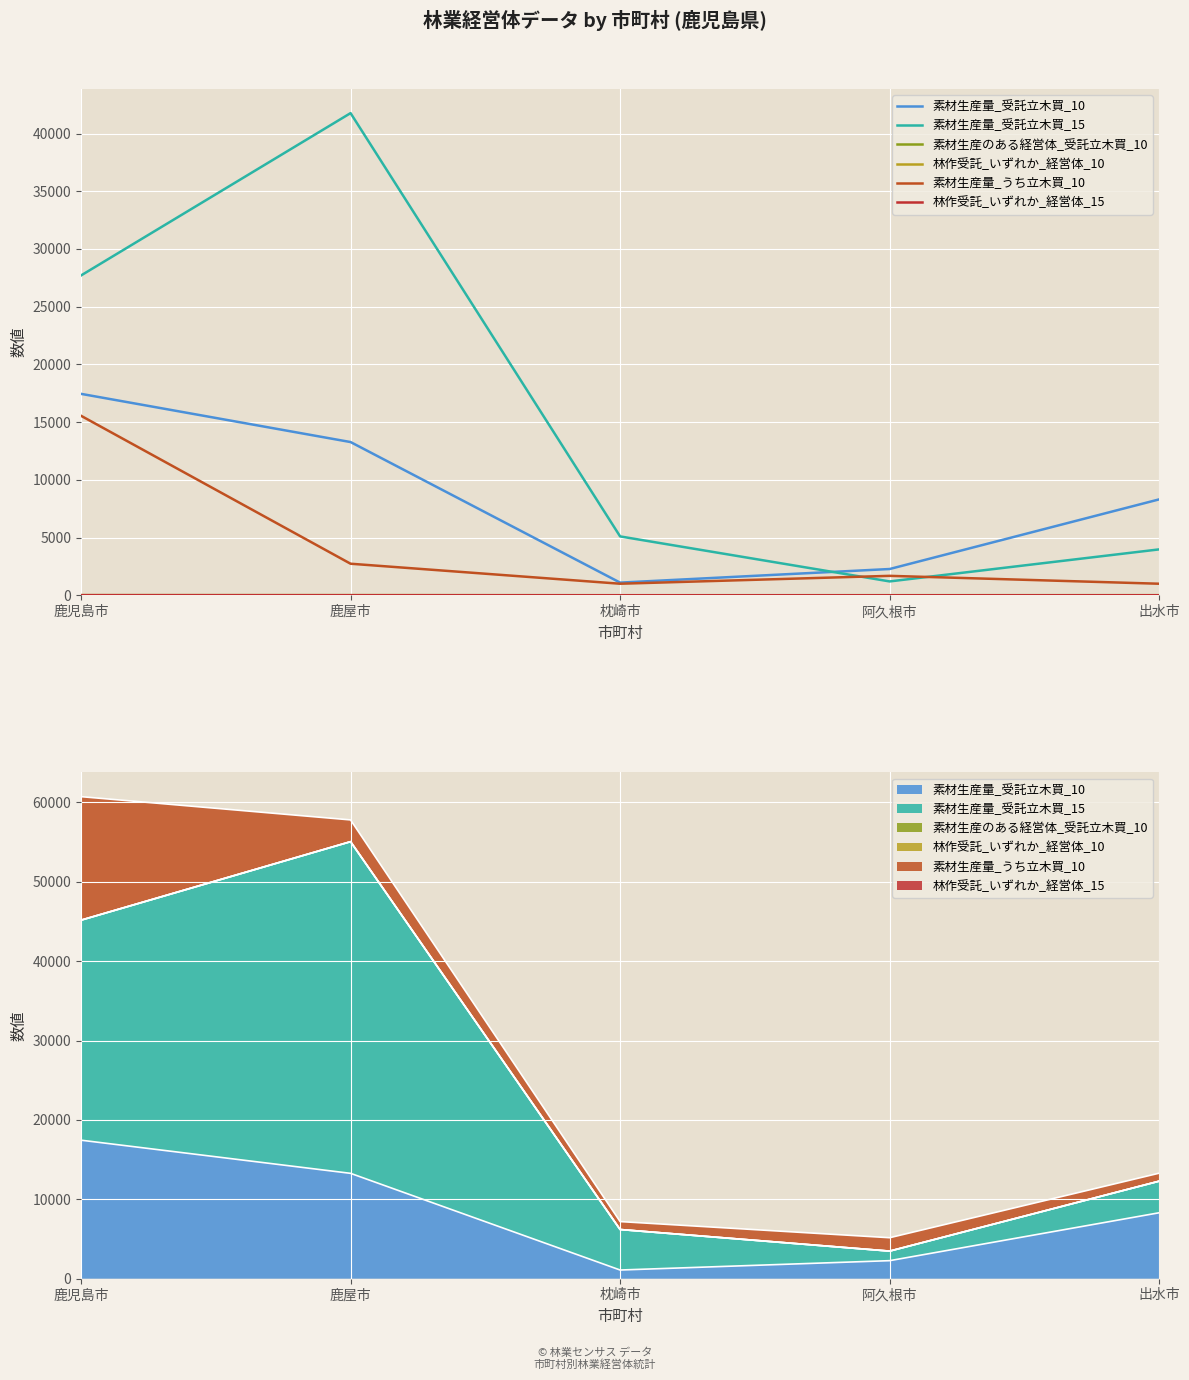

What is the smallest value displayed?

2